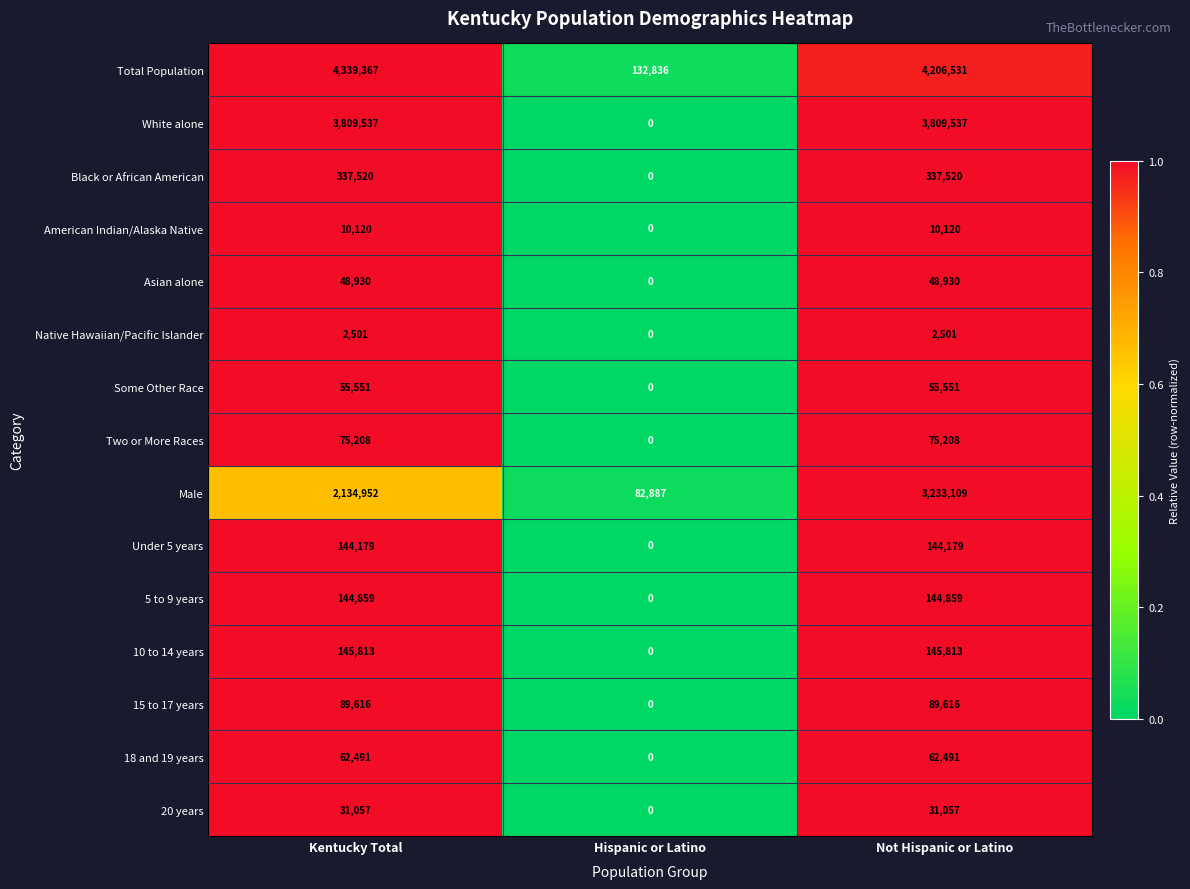

What is the sum of all 15 to 17 years values?

179232